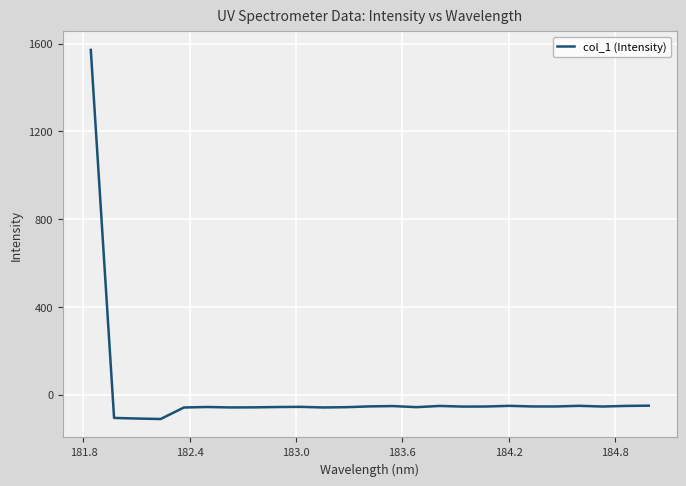

What is the minimum value shown in the chart?

-110.7